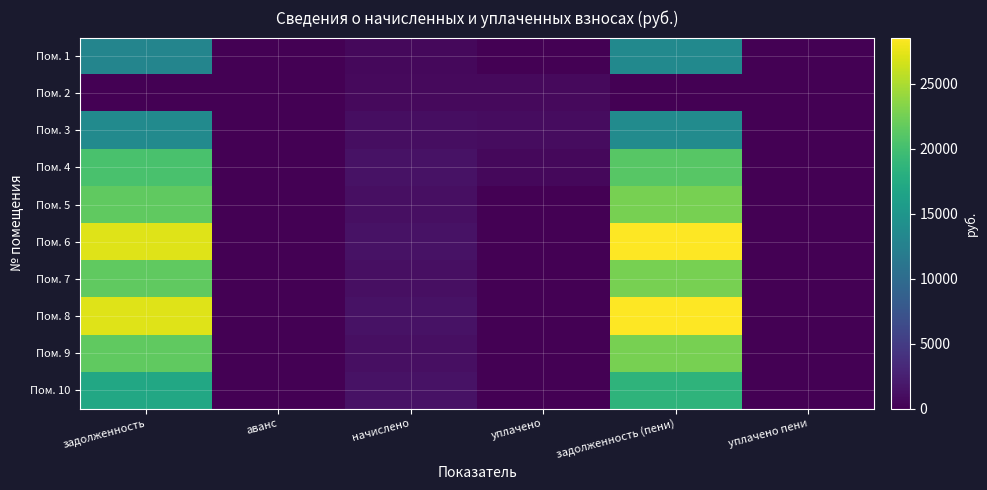

What is the total value across all series at задолженность (пени)?

192287.3